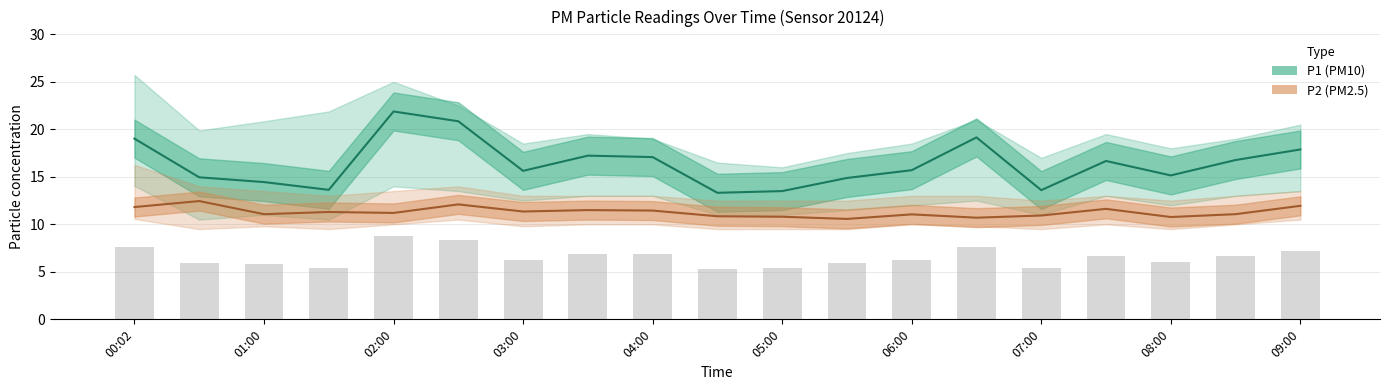

Rank the series by their average value, from highest to lowest.

P1, P2